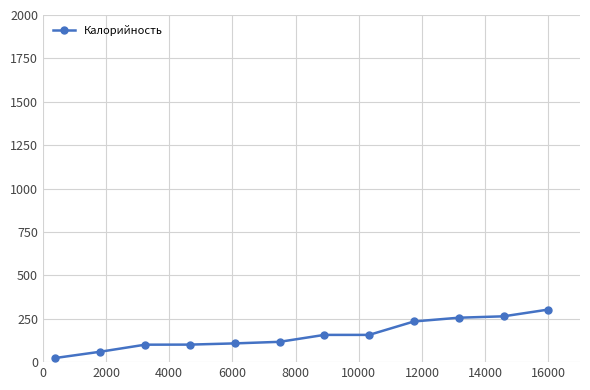

What is the sum of all values?

1881.9